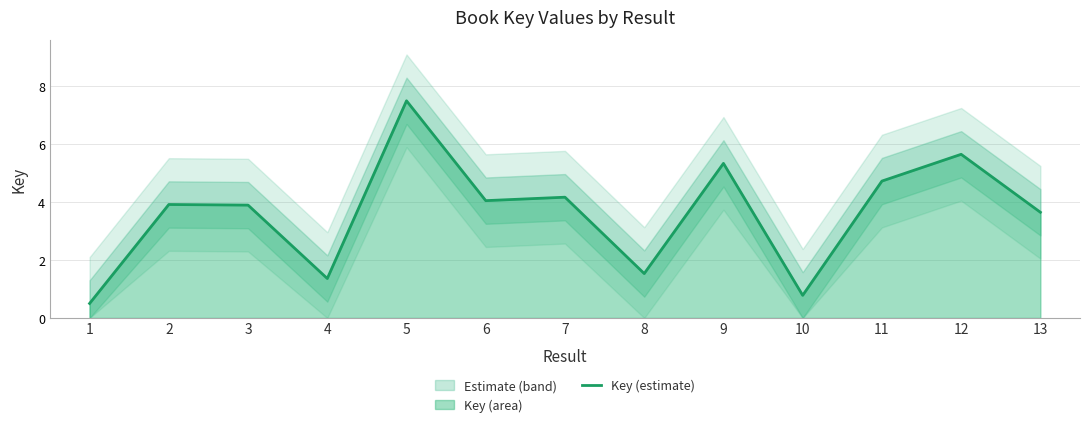

The chart shows a value of 6.1 at 3. True or false?

False